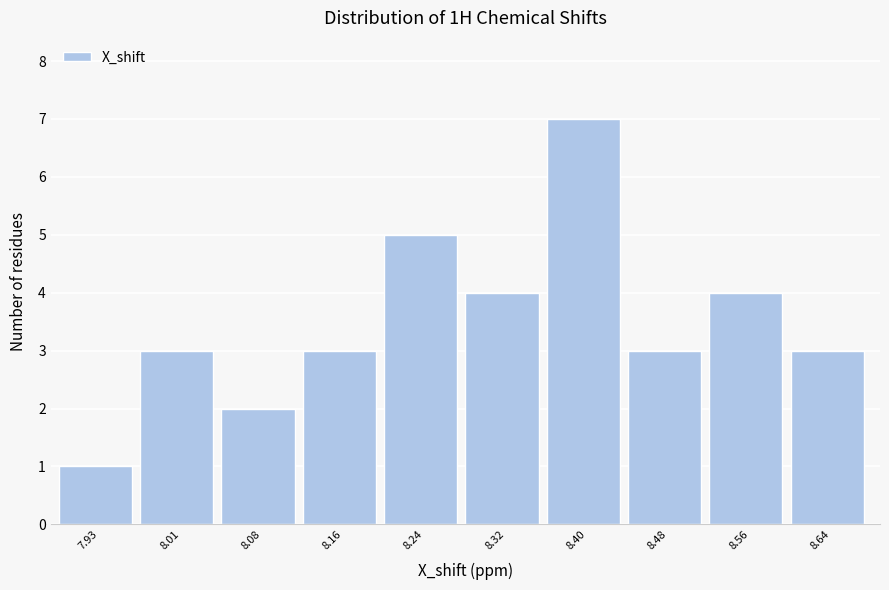

Reading left to right, extract all data points from this chart.

1	3	2	3	5	4	7	3	4	3